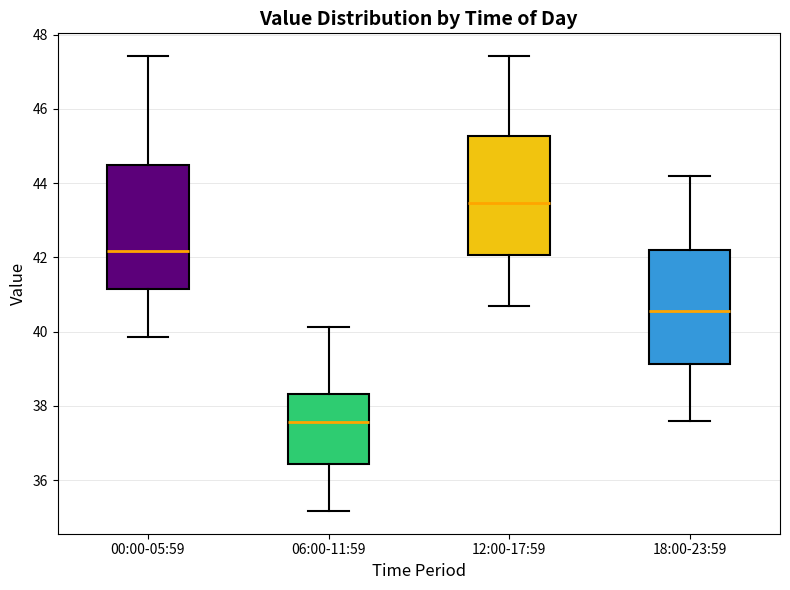

Reading left to right, read every box against the y-axis: the position of its median line, the range the box covers, and the ends of its whiskers. The values are not printed on the chart, so give them approximately, as read against the axis.

00:00-05:59: median 42.2, box 41.2 to 44.4, whiskers 39.8 to 47.4
06:00-11:59: median 37.6, box 36.4 to 38.4, whiskers 35.2 to 40.2
12:00-17:59: median 43.4, box 42.0 to 45.2, whiskers 40.8 to 47.4
18:00-23:59: median 40.6, box 39.2 to 42.2, whiskers 37.6 to 44.2